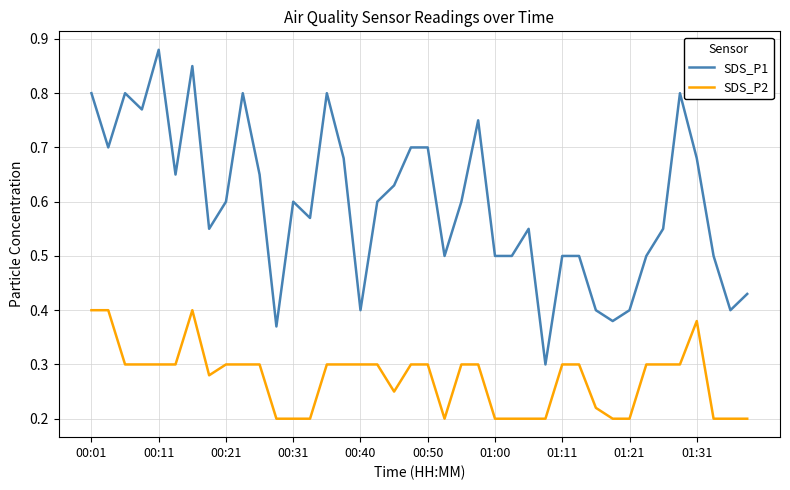

List the series in order of their overall mean, lowest first.

SDS_P2, SDS_P1